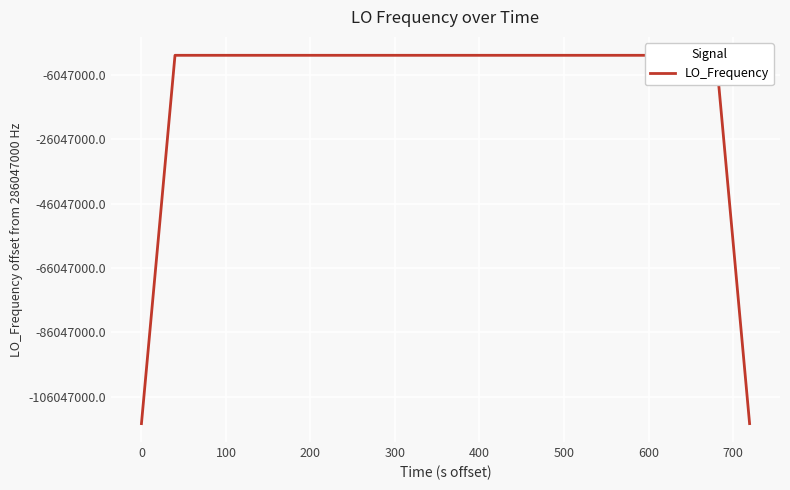

Does the chart display data point markers on the line(s)?

No